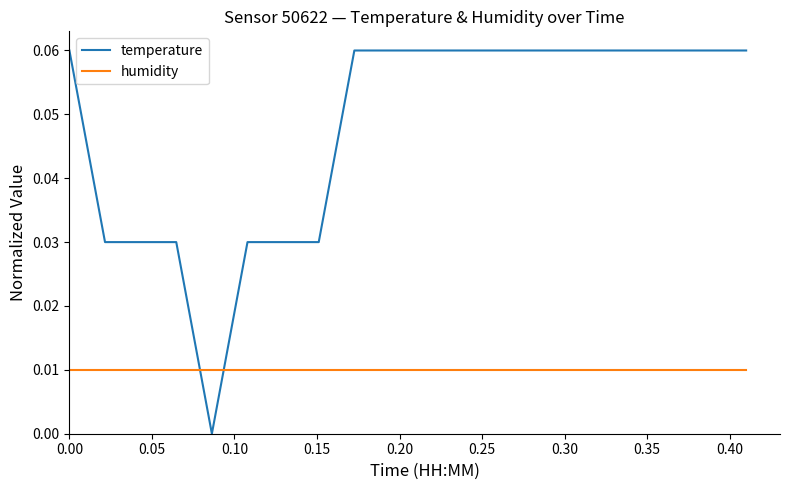

Is this an area chart (filled region under the line)?

No